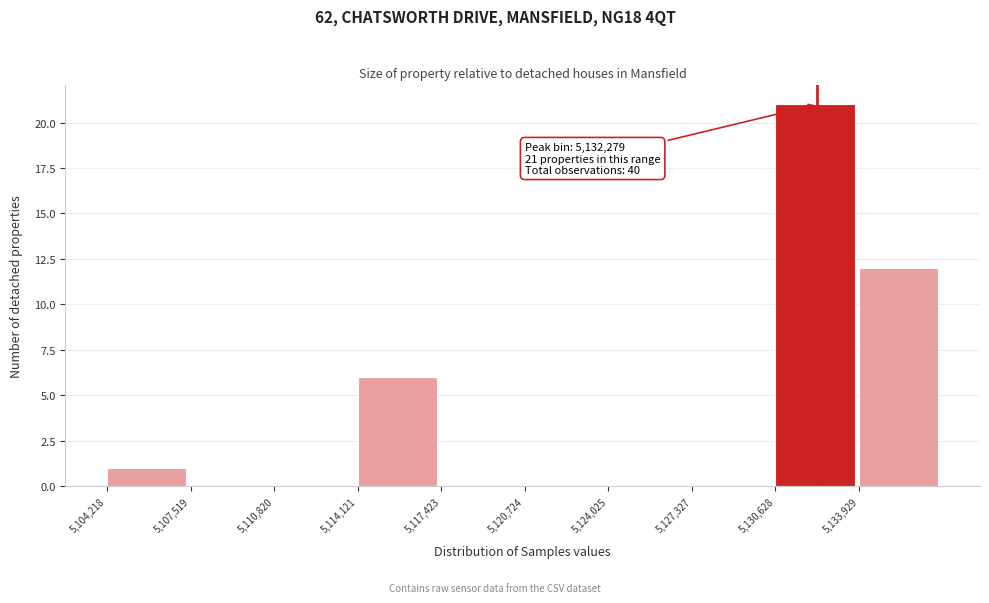

Over which range of the x-axis is the bar tallest?

5130500 to 5134000